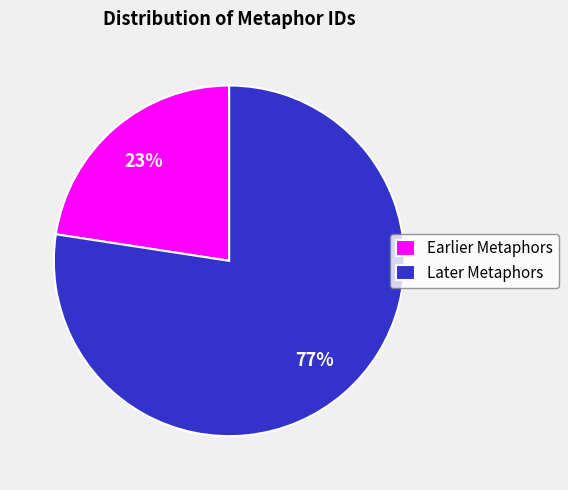

To the nearest percent, what is the average slice percentage?

50%